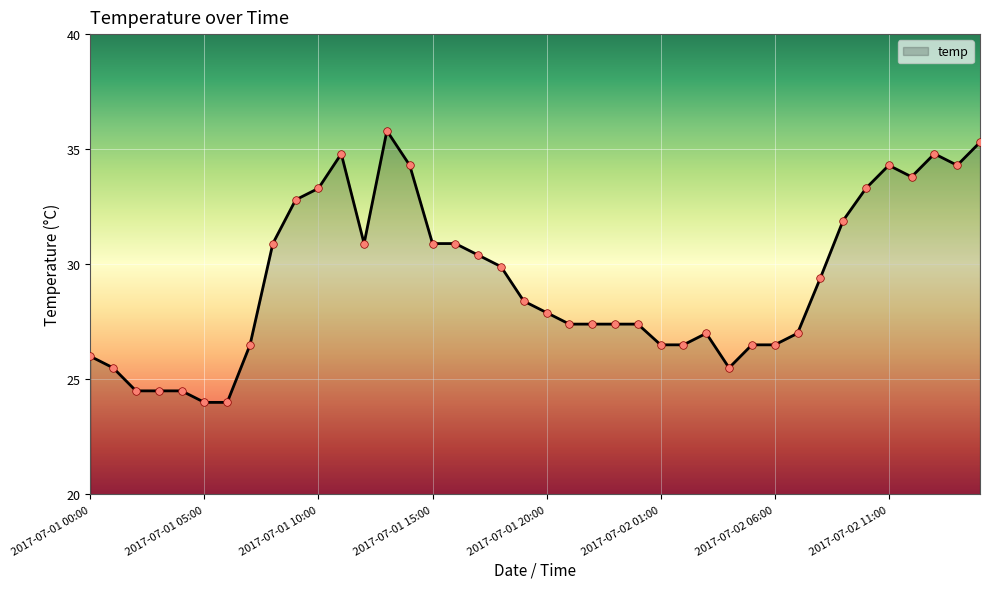

What is the minimum value shown in the chart?

24.0